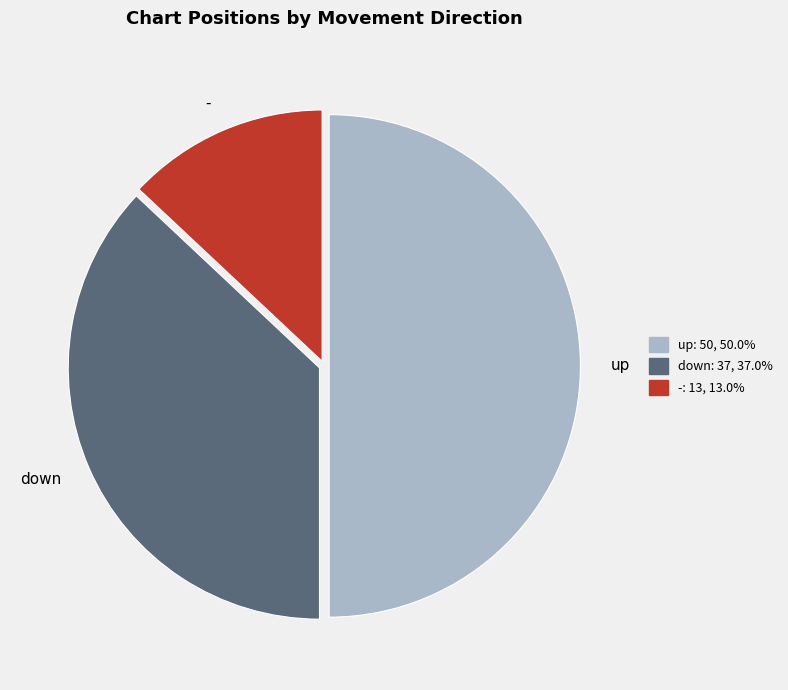

Does - represent more than half of the total?

No